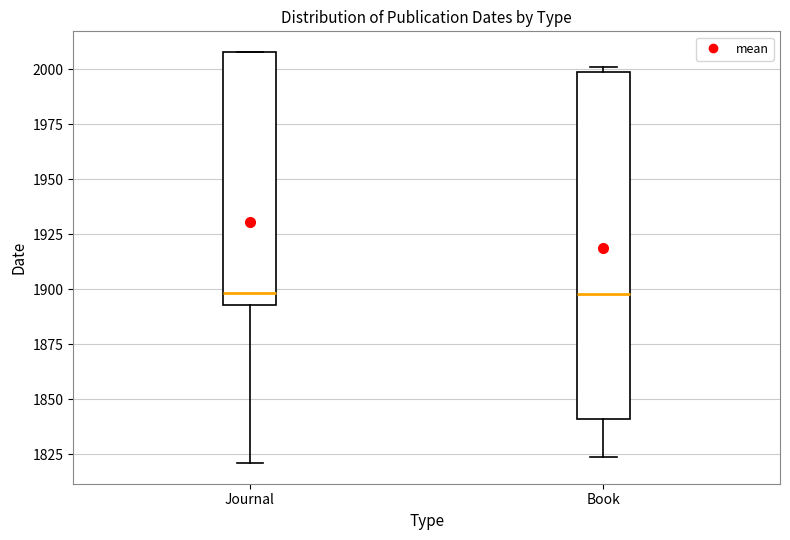

Where does the lower whisker of the box for Book end on the y-axis? The values are not printed on the chart, so give them approximately, as read against the axis.

1825